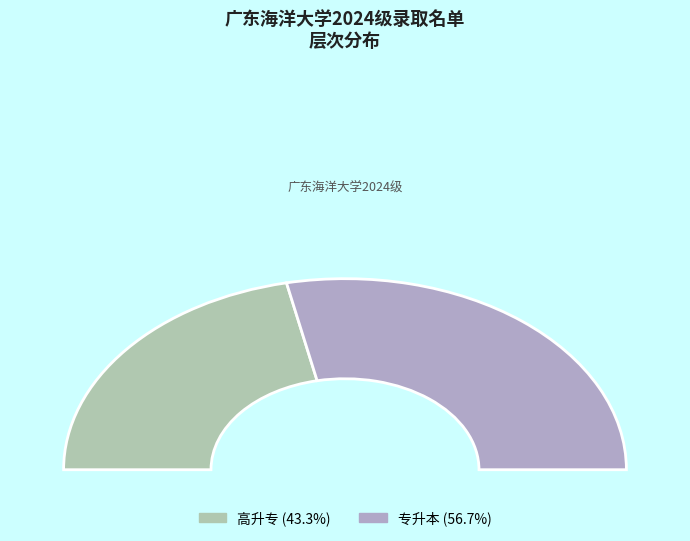

Rank the categories by value from lowest to highest.

高升专, 专升本